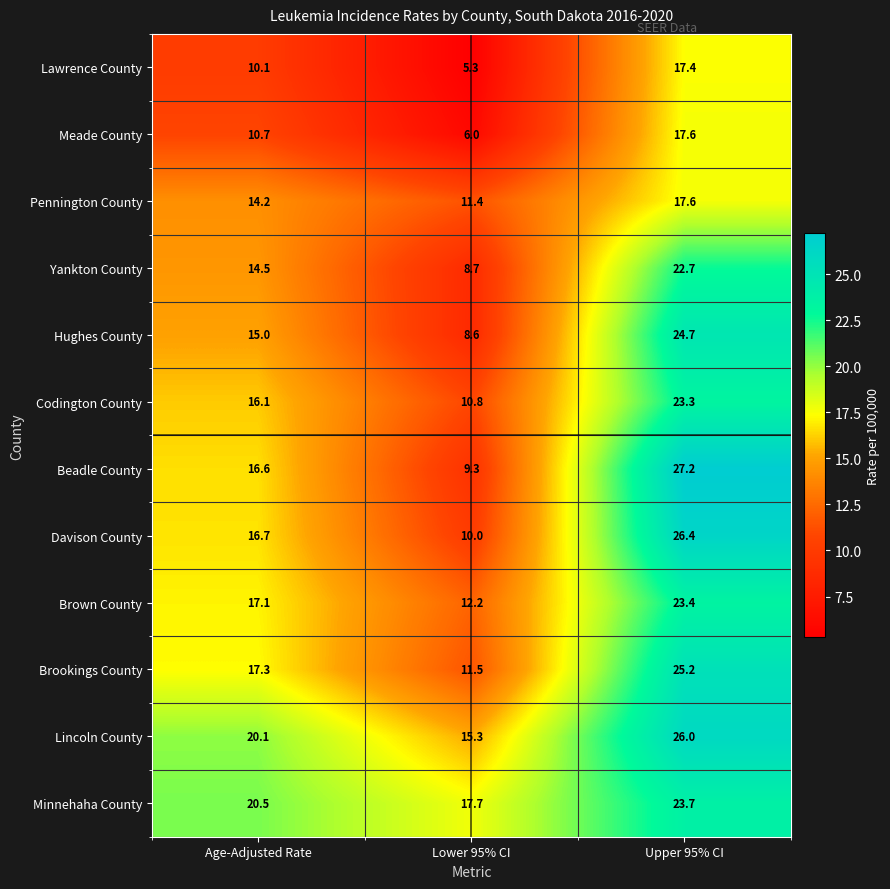

Which series has the widest spread of values?

Beadle County